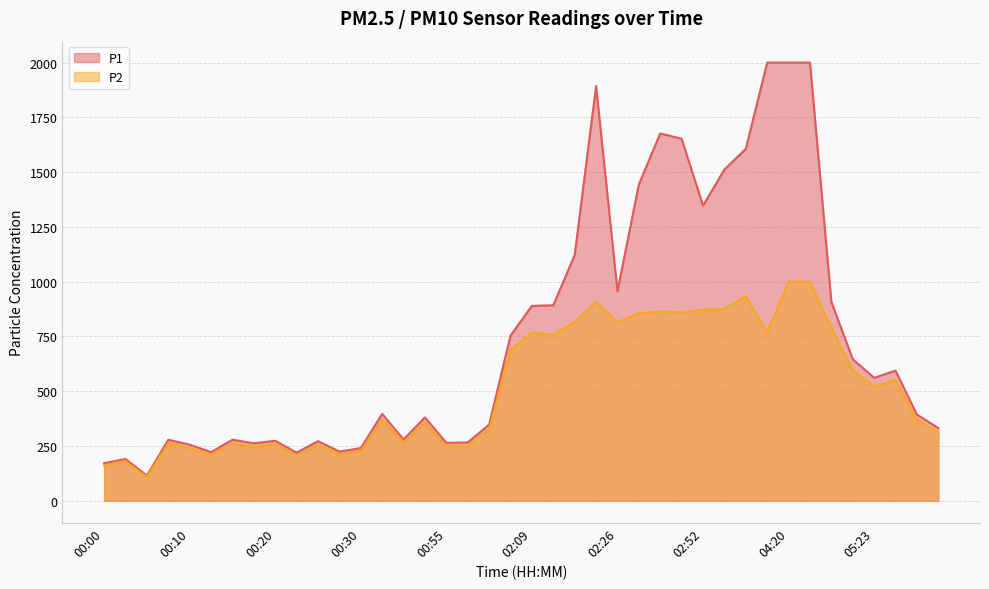

Reading left to right, transcribe all the data shown in this chart.

P1: 171.4	190.6	114.8	278.4	255.9	221.9	278.5	262.3	273.7	219.4	271.9	224.6	240.2	396.4	280.1	380.3	264.4	266.1	347.8	753.8	889.6	892.0	1121.6	1892.5	956.4	1443.7	1676.3	1652.3	1346.7	1511.8	1606.0	1999.9	1999.9	1999.9	907.8	646.1	560.9	594.0	393.1	331.7
P2: 161.2	179.9	108.2	262.1	240.8	208.7	262.3	246.7	257.9	206.6	255.2	211.7	226.6	371.3	263.8	356.7	248.4	250.6	326.6	687.5	768.2	757.2	816.6	908.0	815.2	854.6	864.3	859.9	872.0	875.2	933.9	768.6	999.9	999.9	787.9	596.1	521.5	550.8	369.6	312.2